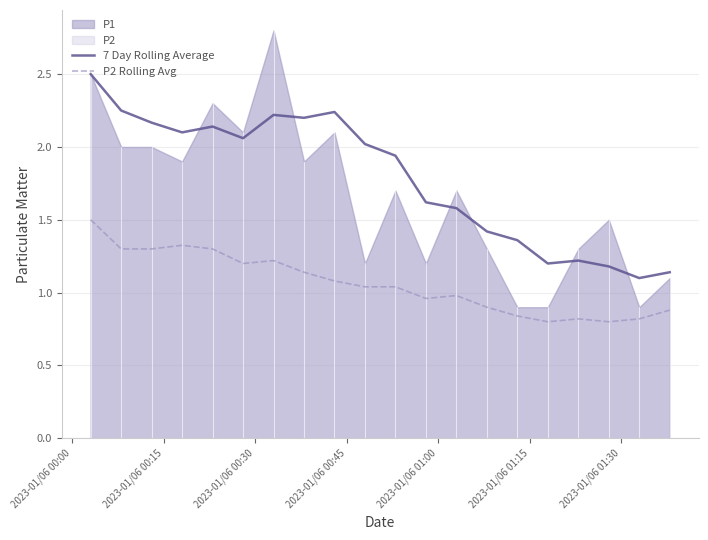

True or false: 7 Day Rolling Average and P2 Rolling Avg cross at least once.

False